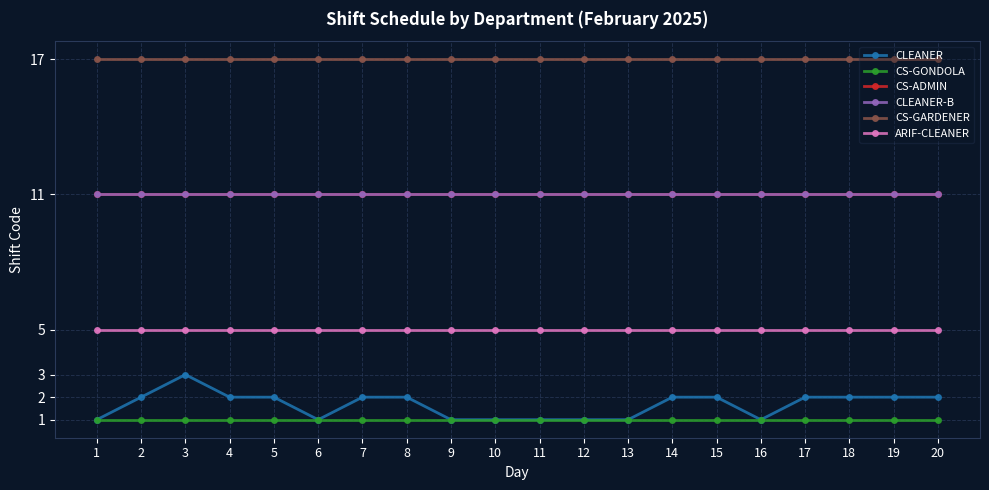

True or false: CS-GONDOLA and CS-ADMIN cross at least once.

False